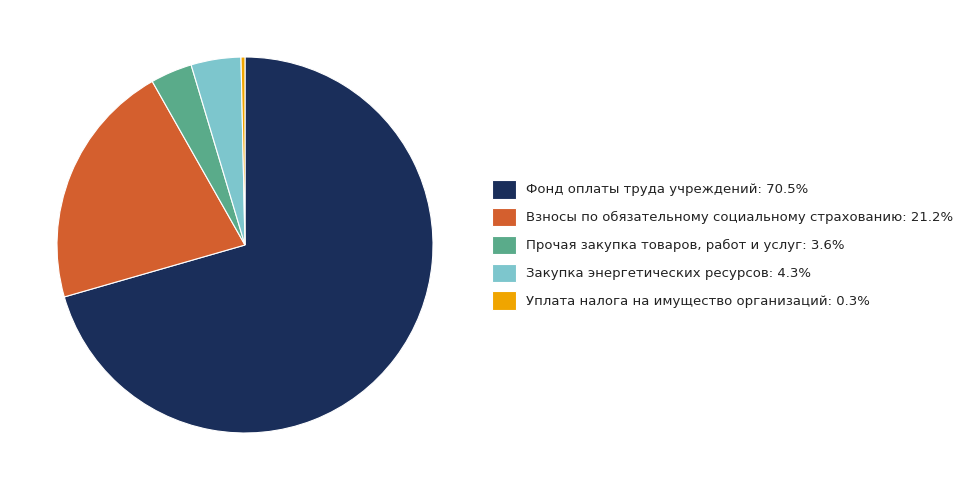

Which category has the biggest portion of the pie?

Фонд оплаты труда учреждений